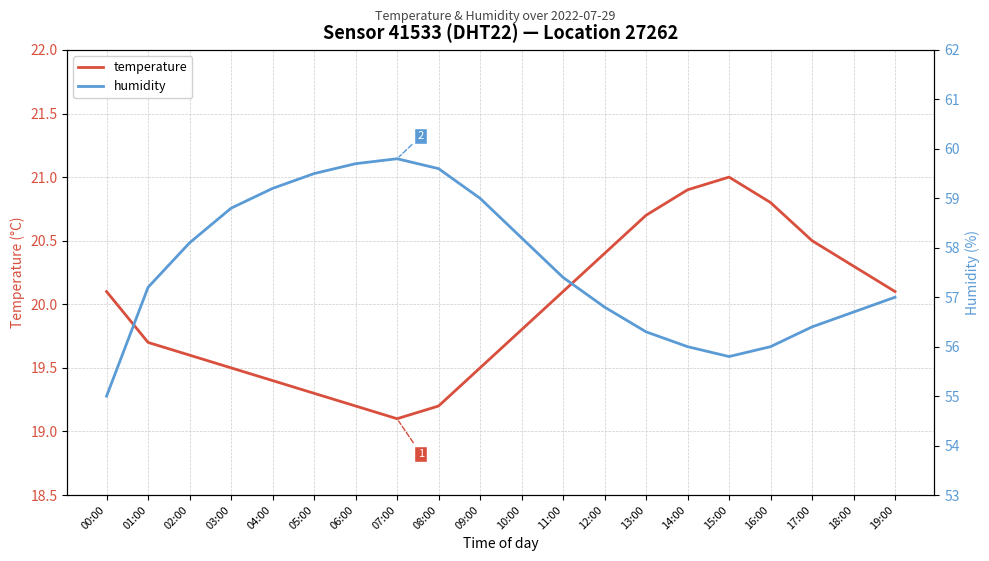

True or false: humidity and temperature intersect in this chart.

False